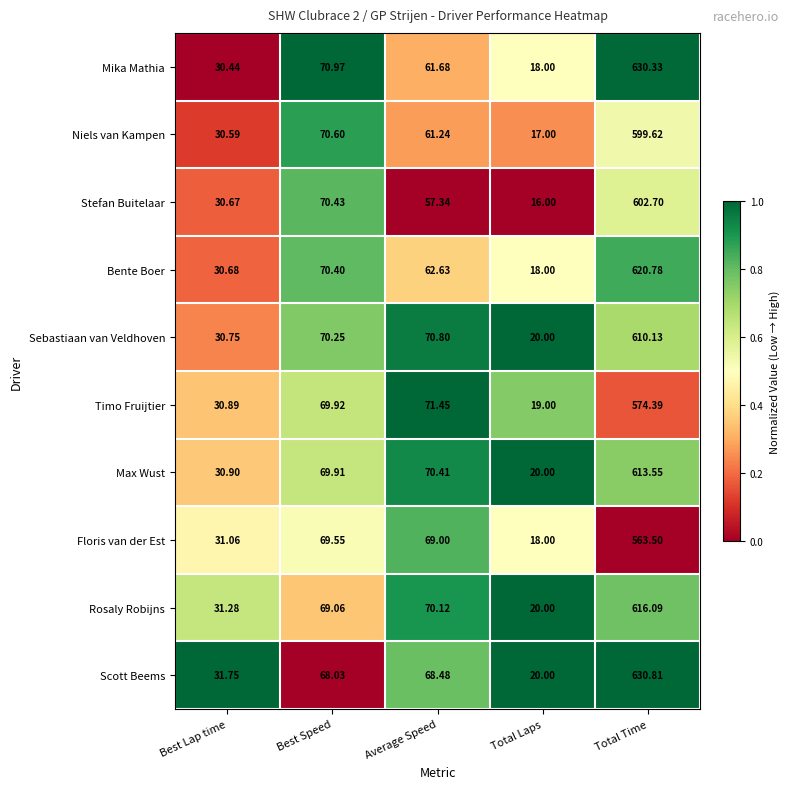

At Best Speed, list the series in order from smallest to largest.

Scott Beems, Rosaly Robijns, Floris van der Est, Max Wust, Timo Fruijtier, Sebastiaan van Veldhoven, Bente Boer, Stefan Buitelaar, Niels van Kampen, Mika Mathia